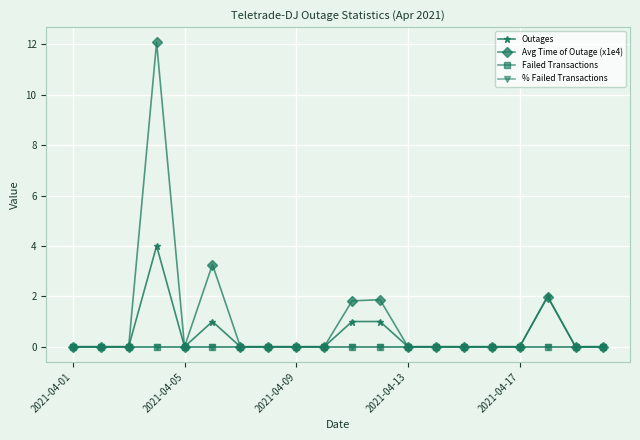

How many lines are shown in the chart?

4